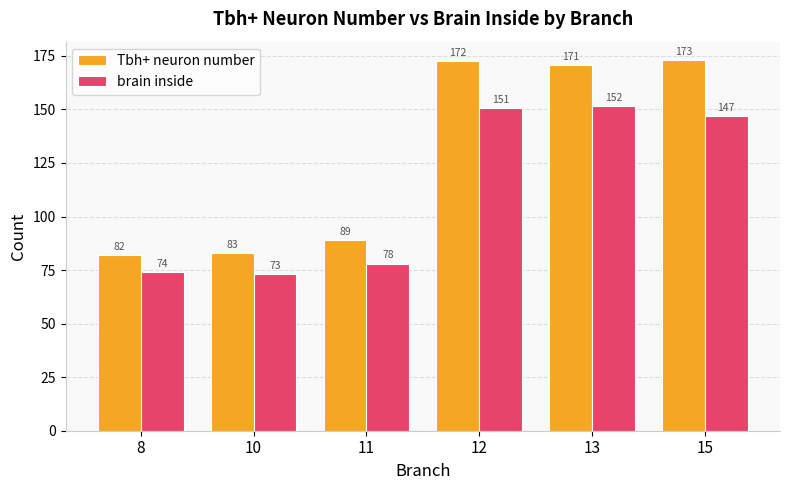

Which series has the largest range (max minus min)?

Tbh+ neuron number